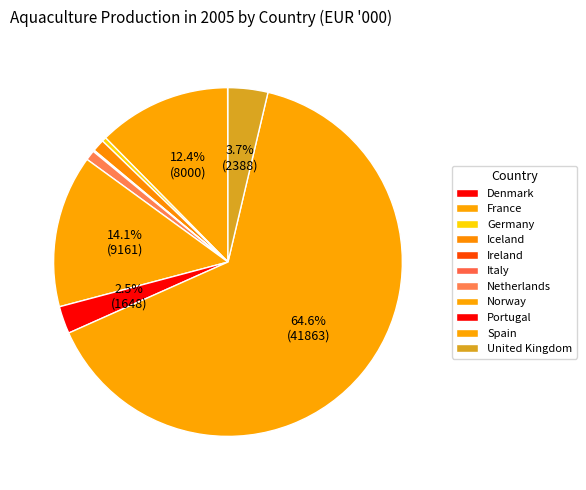

How many segments does this pie chart have?

11